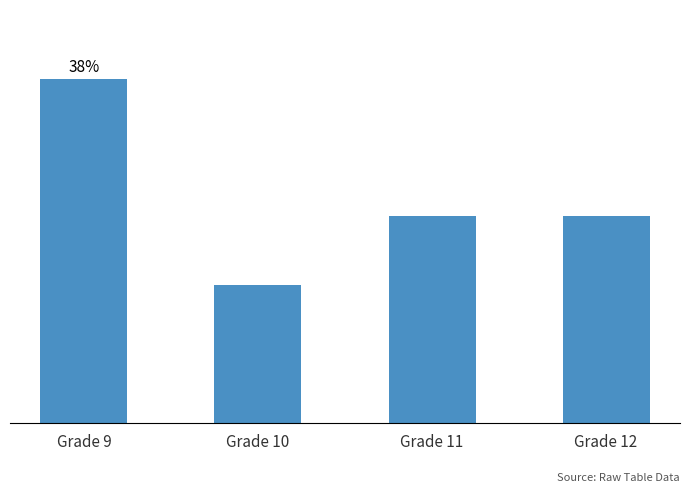

What is the value of the 3rd bar from the left?

3